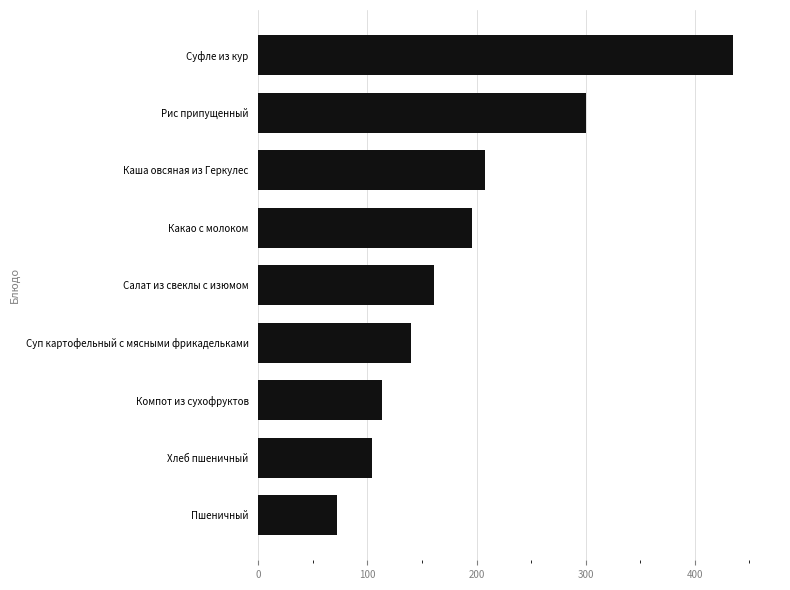

At which category does the chart reach its peak across all series?

Суфле из кур